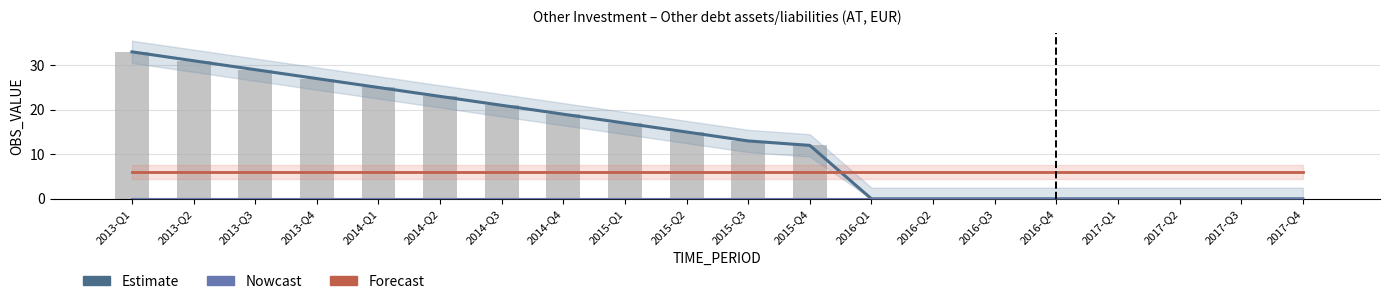

What is the sum of all Estimate values?

265